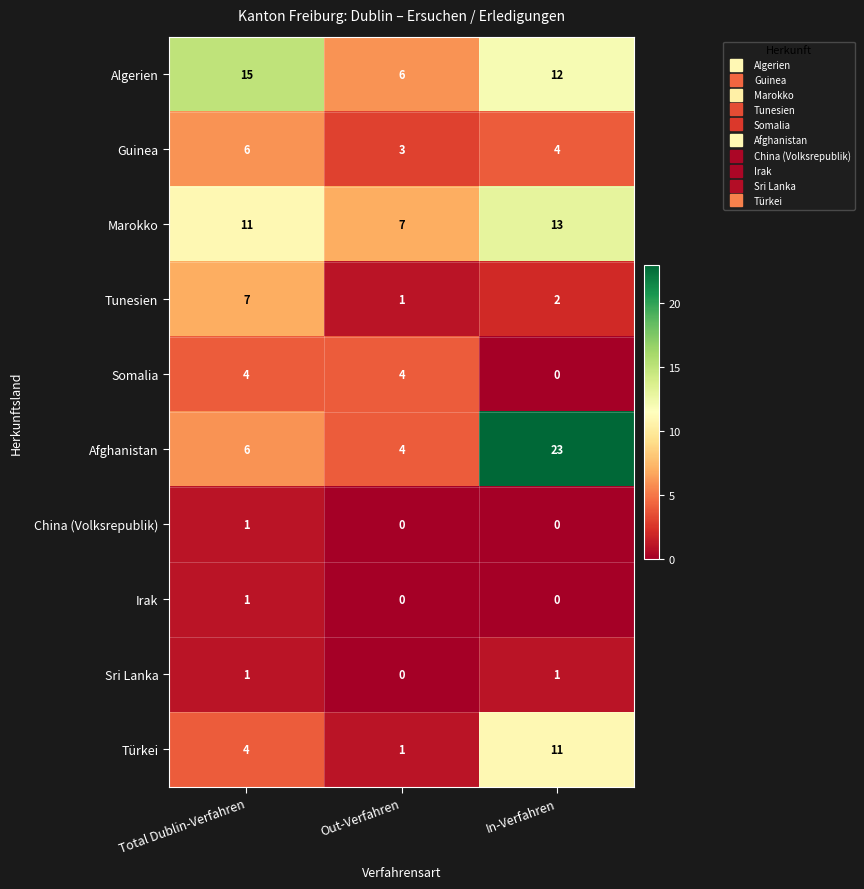

Is the value of Guinea at In-Verfahren greater than the value of Irak at Out-Verfahren?

Yes